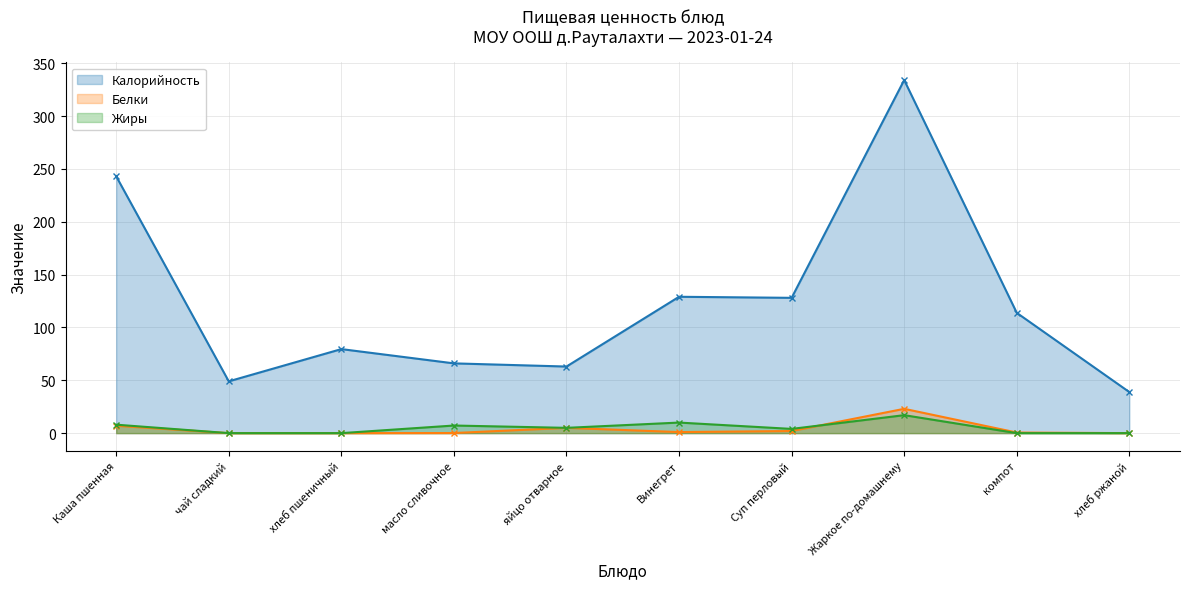

What is the label of the 8th point from the left?

Жаркое по-домашнему